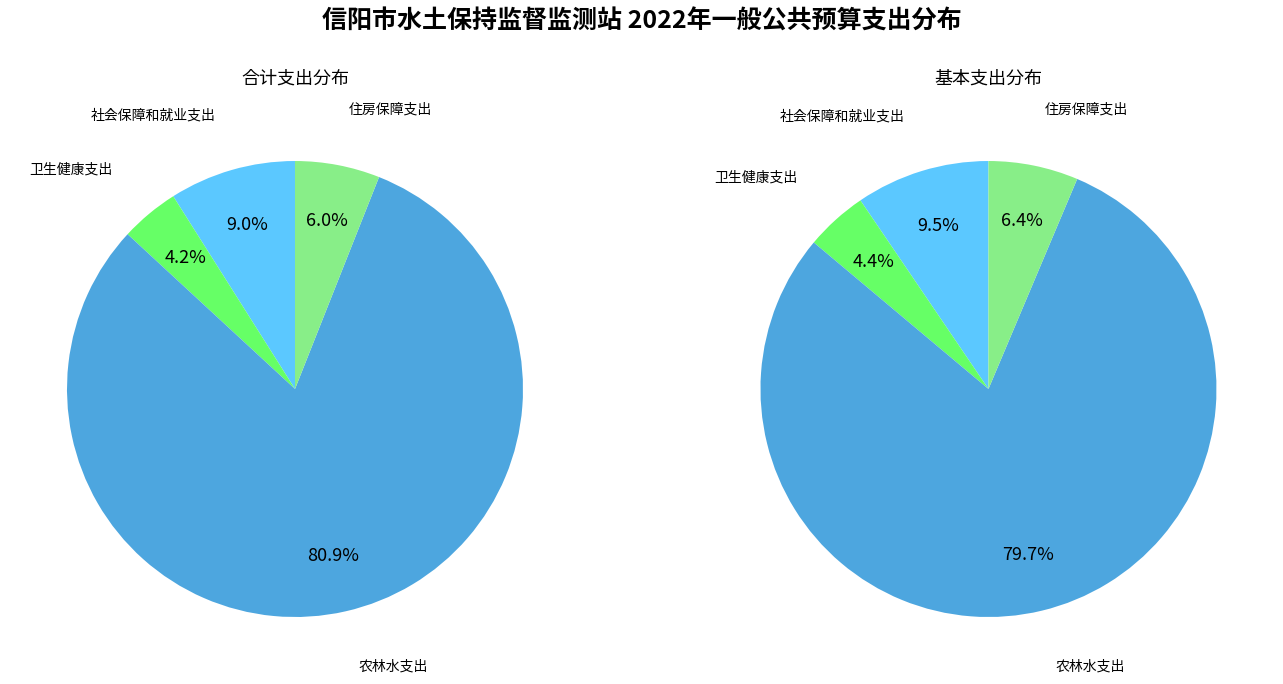

Rank the categories by value from highest to lowest.

农林水支出, 社会保障和就业支出, 住房保障支出, 卫生健康支出